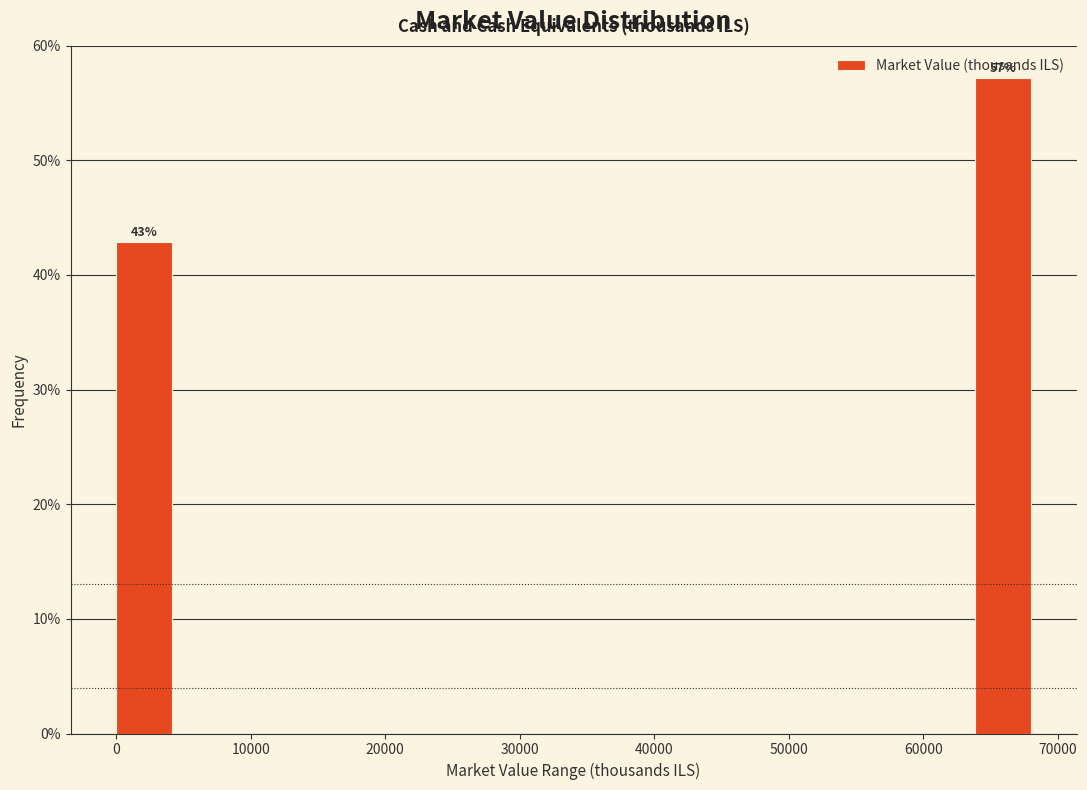

Which range on the x-axis has the tallest bar?

64000 to 69000